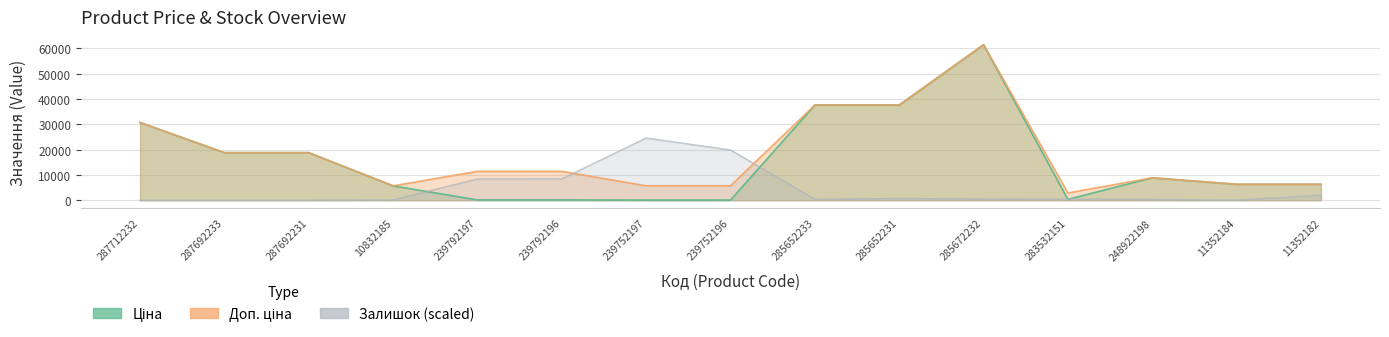

Read the Ціна value at 239752197.

57.0